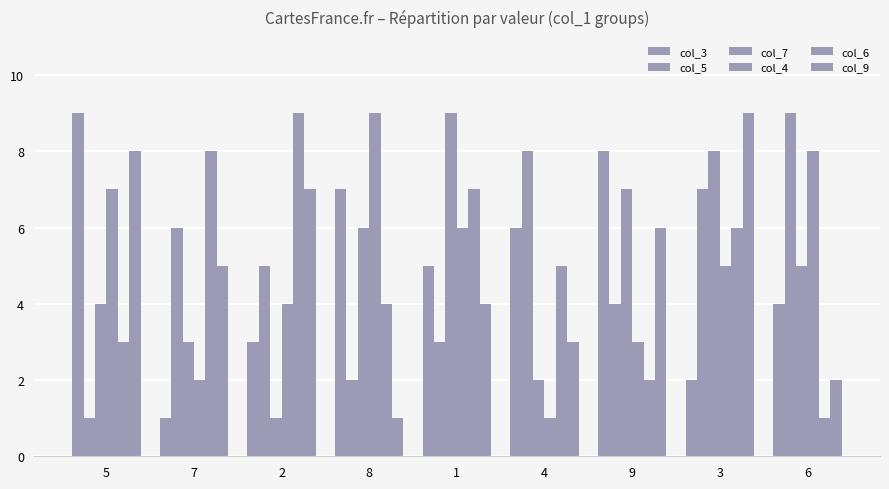

How many data points in col_7 are less than 5?

4